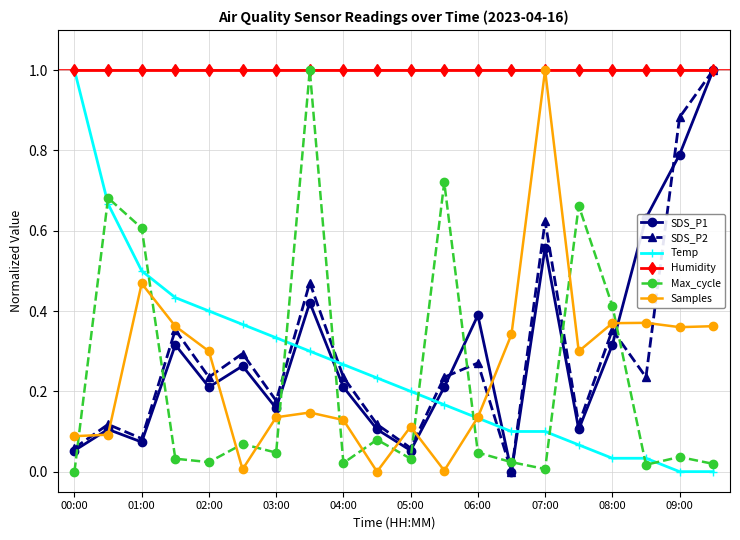

True or false: Temp has more than 2 points higher than both neighbors.

False